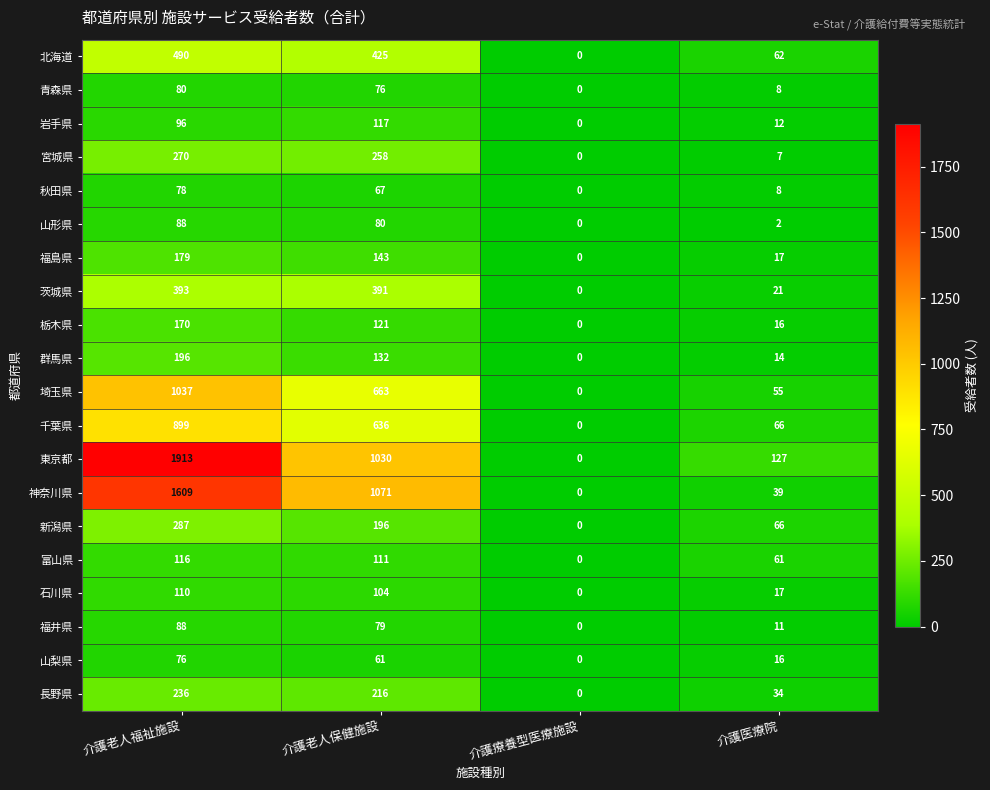

What is the difference between the highest and lowest values at 介護医療院?

125